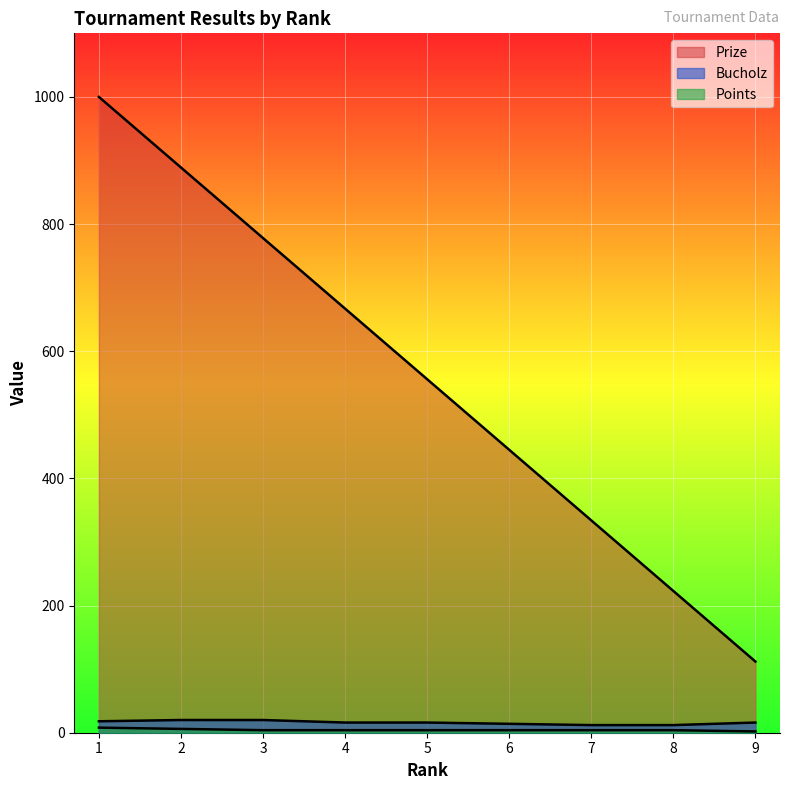

Which series changed the most between 1 and 5?

Prize